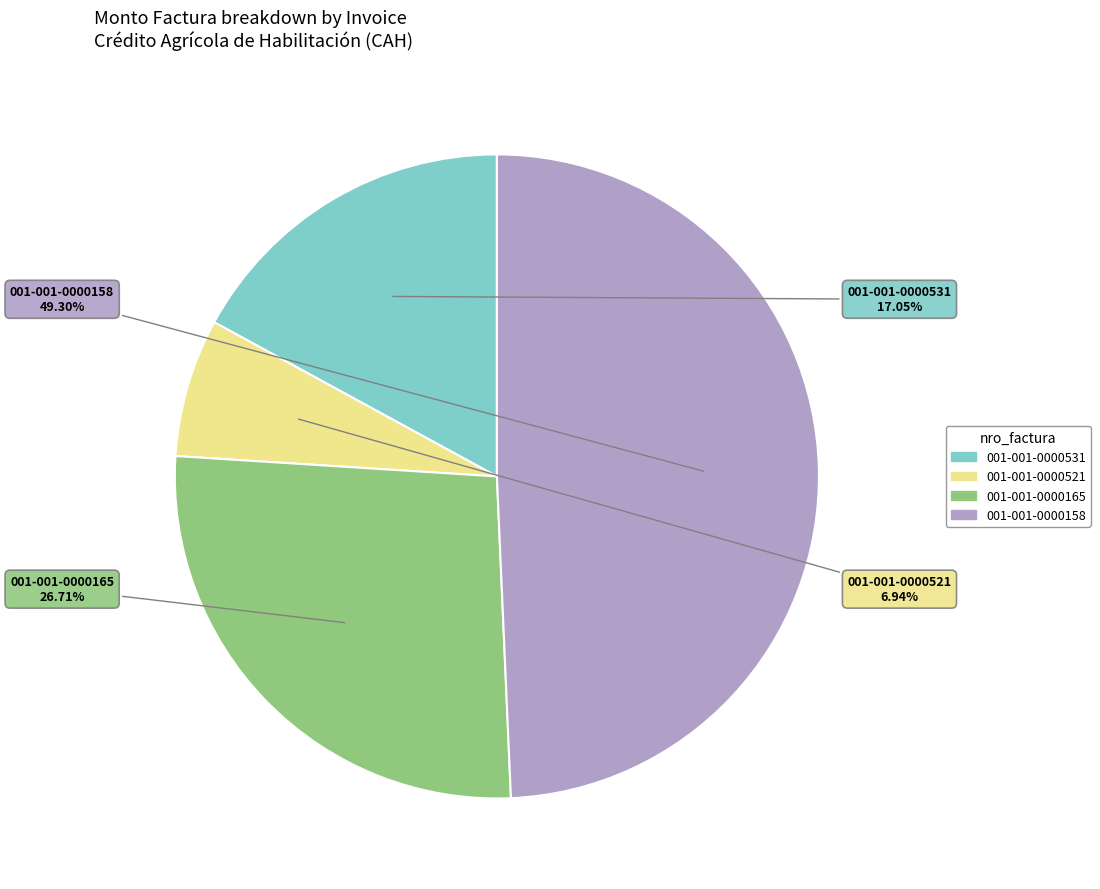

Does any single category account for the majority?

No